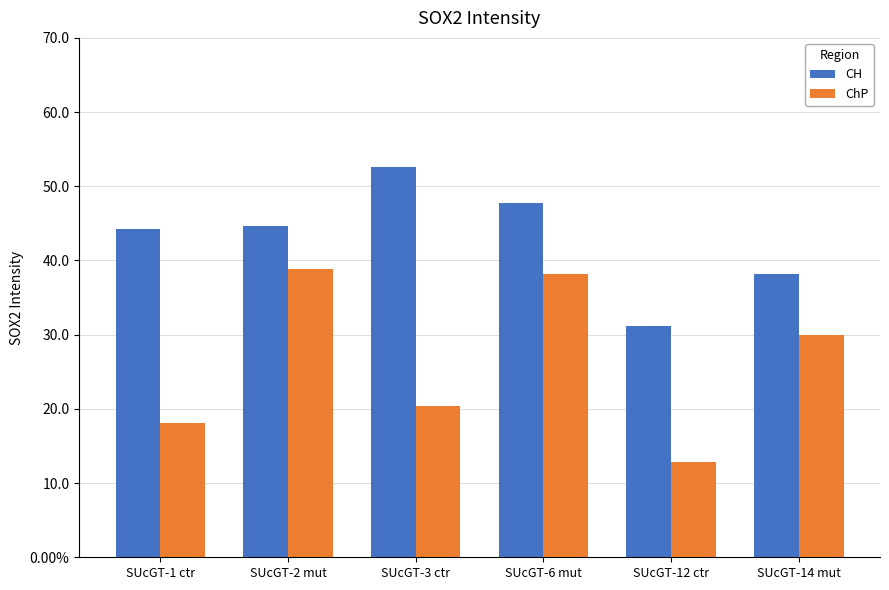

Are the bars grouped side by side (vs. stacked)?

Yes